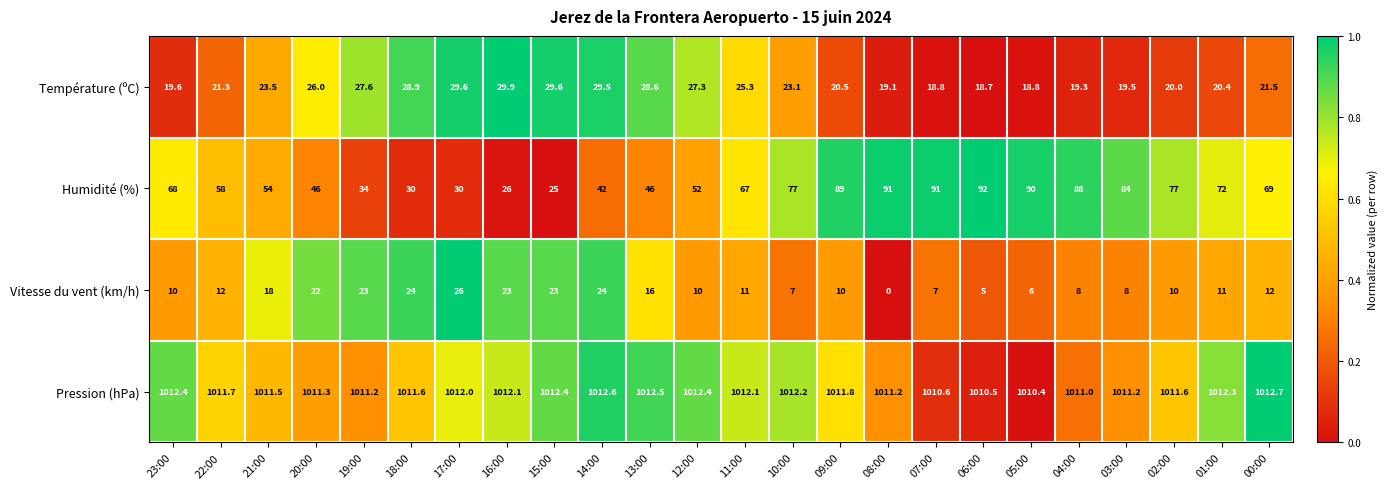

What is the sum of the Humidité (%) values at 11:00 and 22:00?

125.0